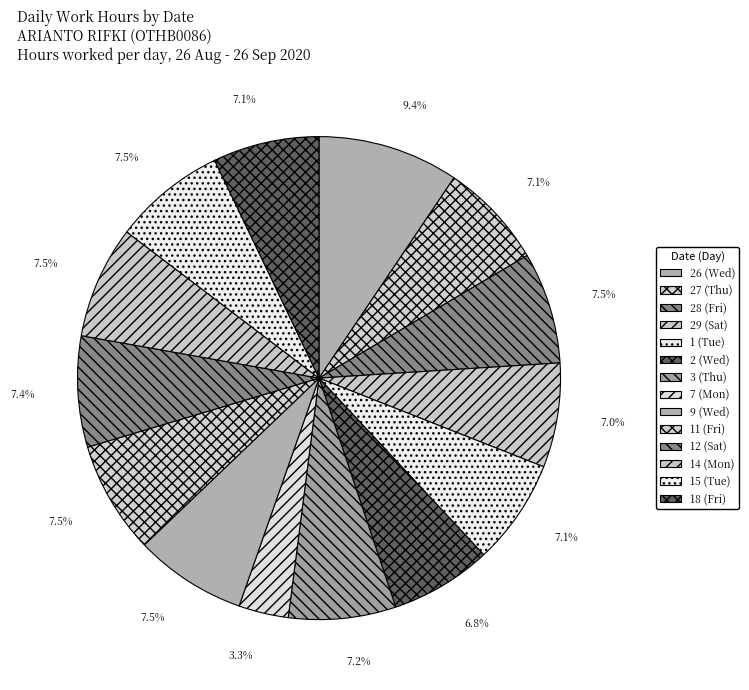

True or false: 26 (Wed) accounts for 4% of the total.

False